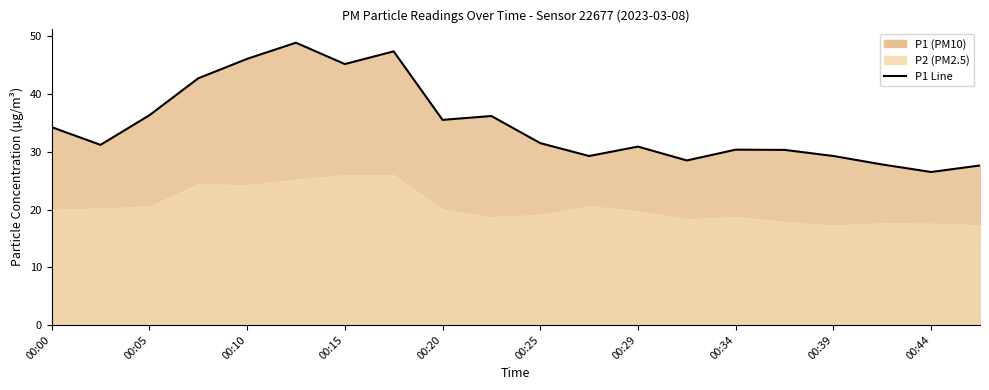

What is the maximum value shown in the chart?

48.9